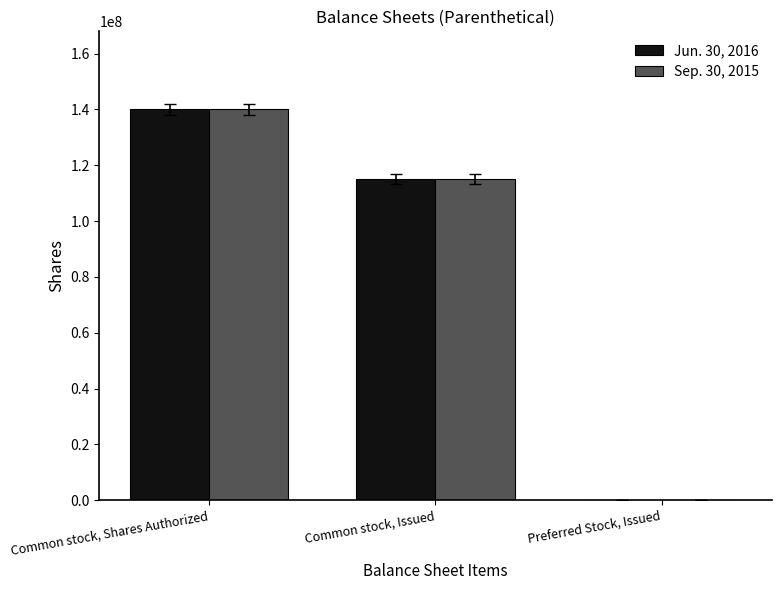

What are all the series names shown in the legend?

Jun. 30, 2016, Sep. 30, 2015